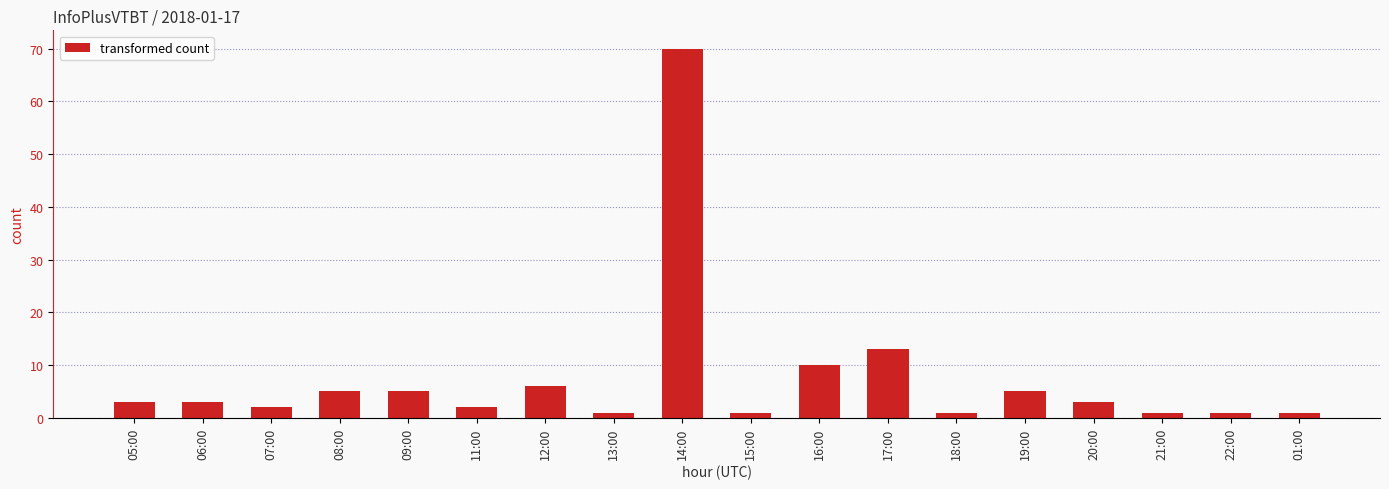

Is it true that the value at 18:00 is 1?

True